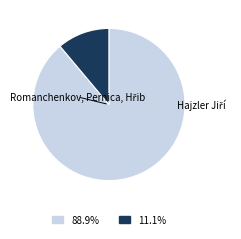

Does any single category account for the majority?

Yes